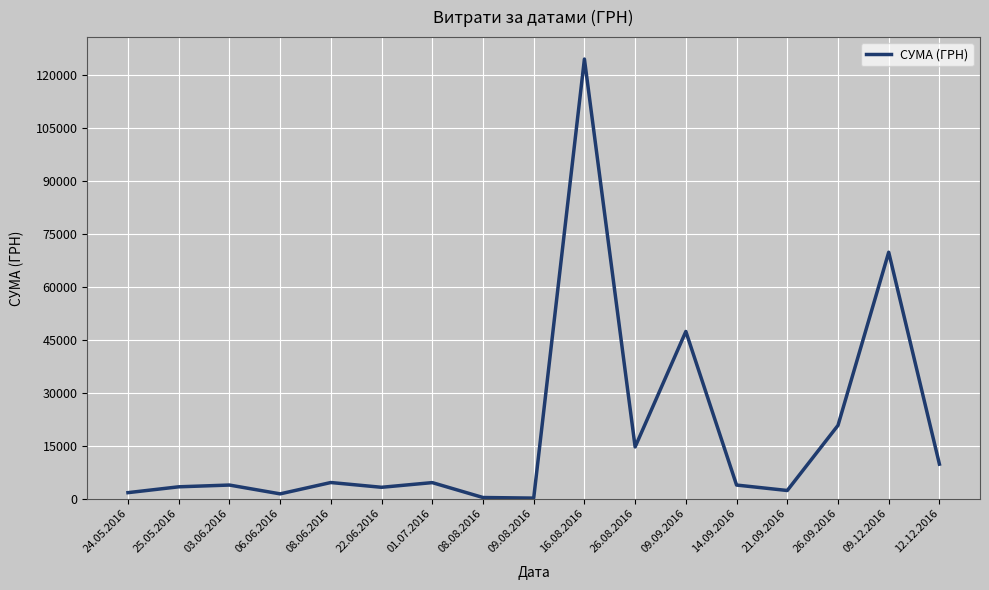

What is the difference between the values at 09.12.2016 and 09.09.2016?

22449.8